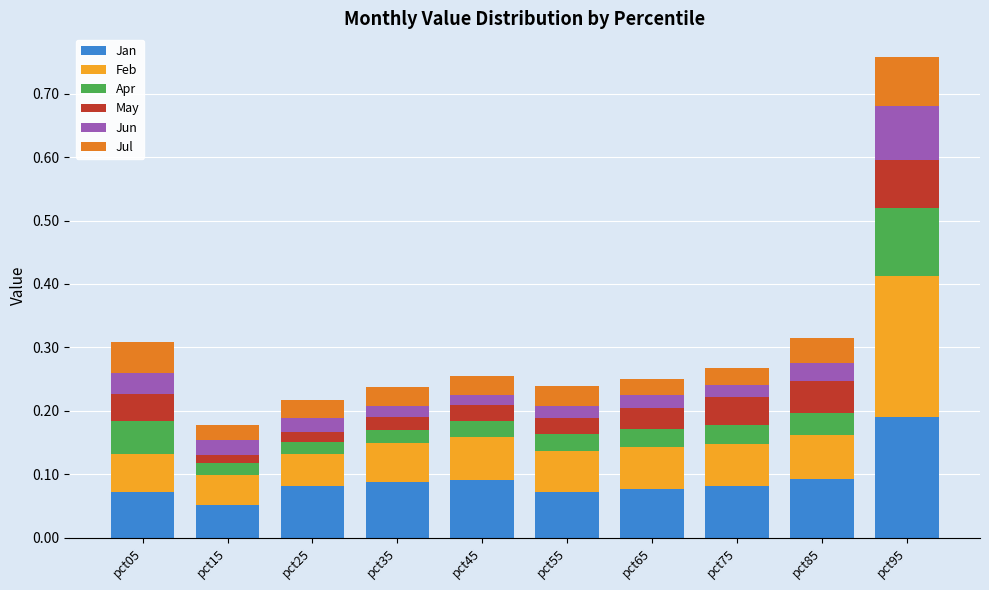

Which category has the lowest value in the Jan series?

pct15